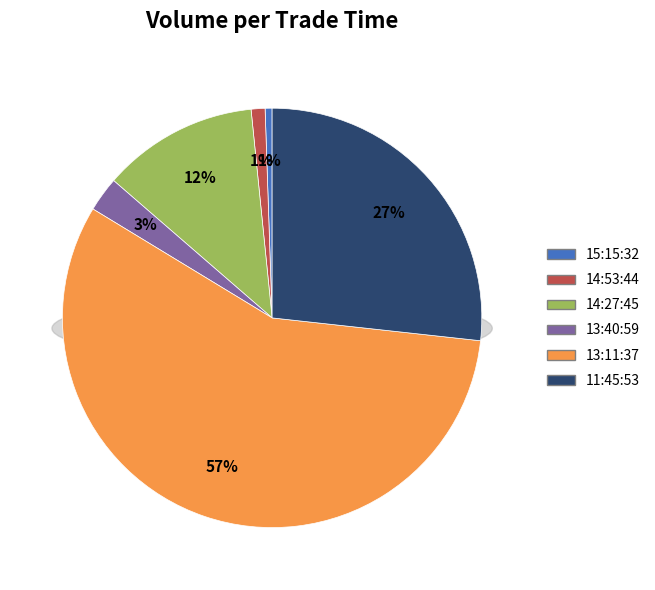

To the nearest percent, what percentage of the pie is 14:53:44?

1%